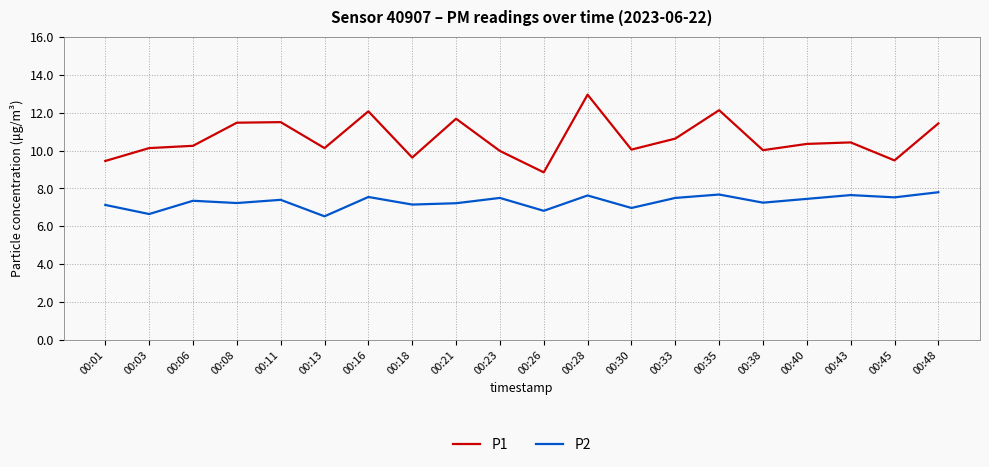

Is the value of P2 at 00:16 greater than the value of P1 at 00:11?

No